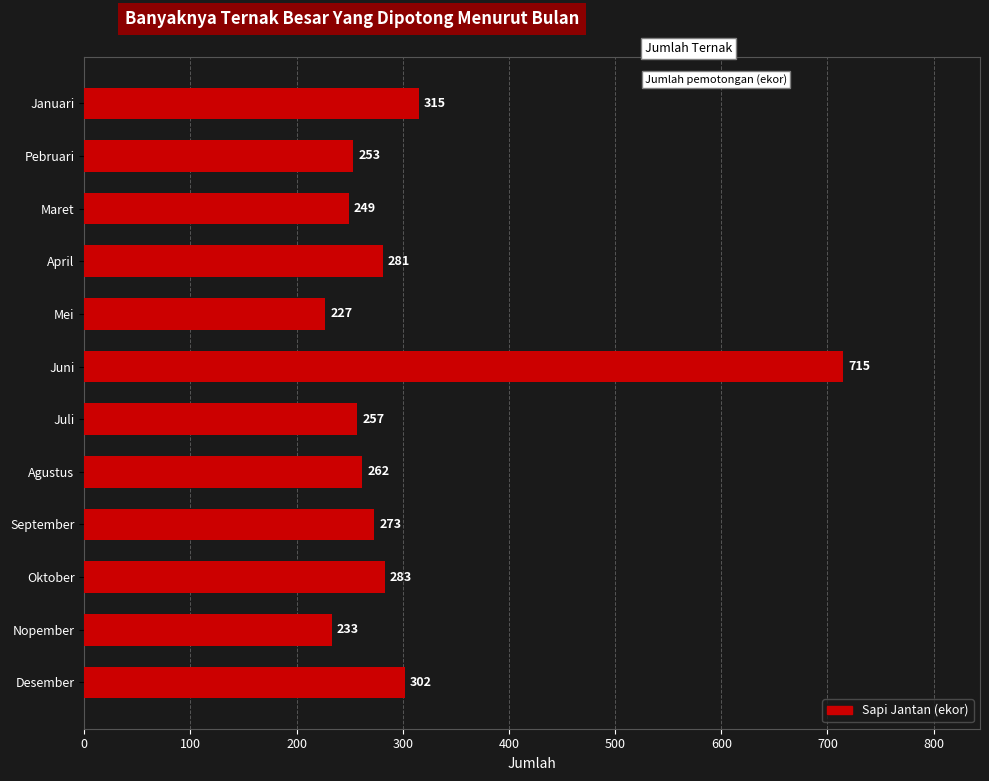

How many bars are there in total?

12